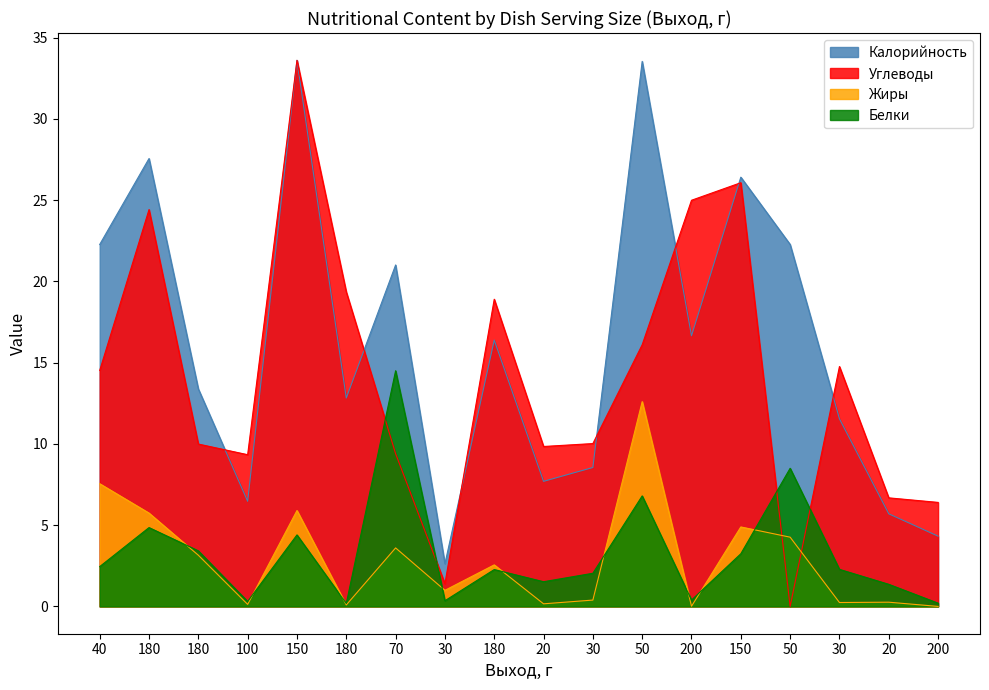

Which series ends up on top after the final intersection of Жиры and Углеводы?

Углеводы